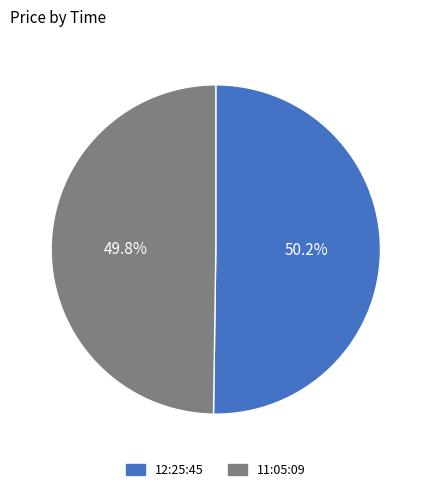

What is the ratio of the value at 11:05:09 to the value at 12:25:45?

1.0